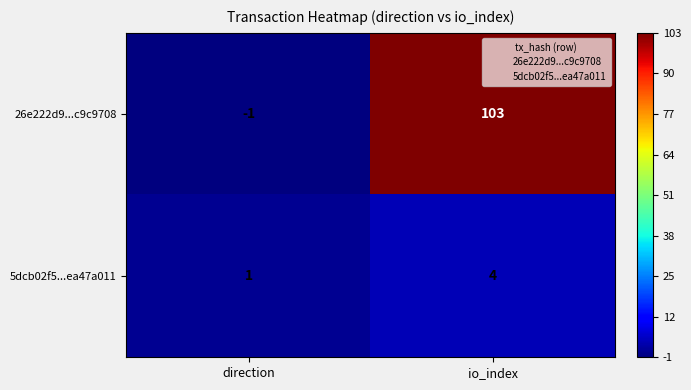

What is the approximate value of 5dcb02f5...ea47a011 at io_index?

4